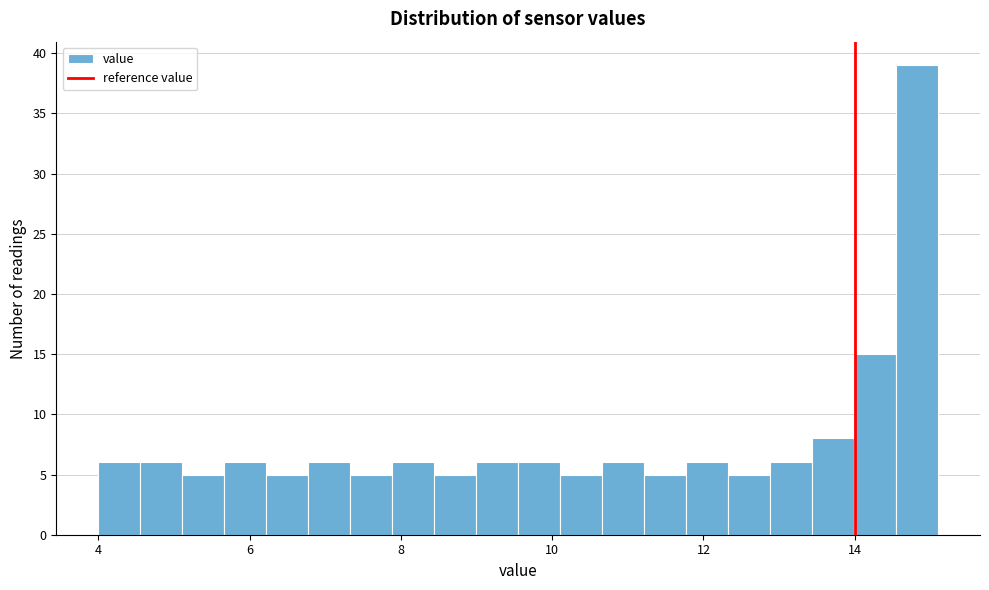

Around what value on the x-axis is the tallest bar? Give the approximate position of its centre, as read against the axis.

14.8